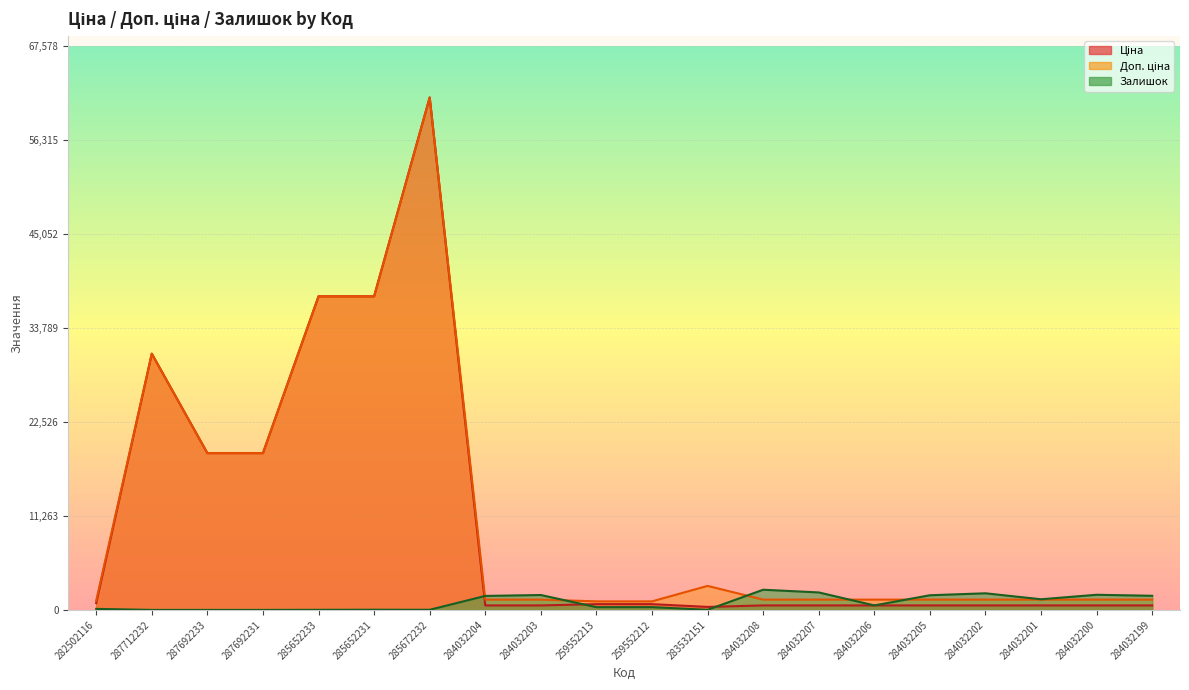

How many lines are shown in the chart?

3